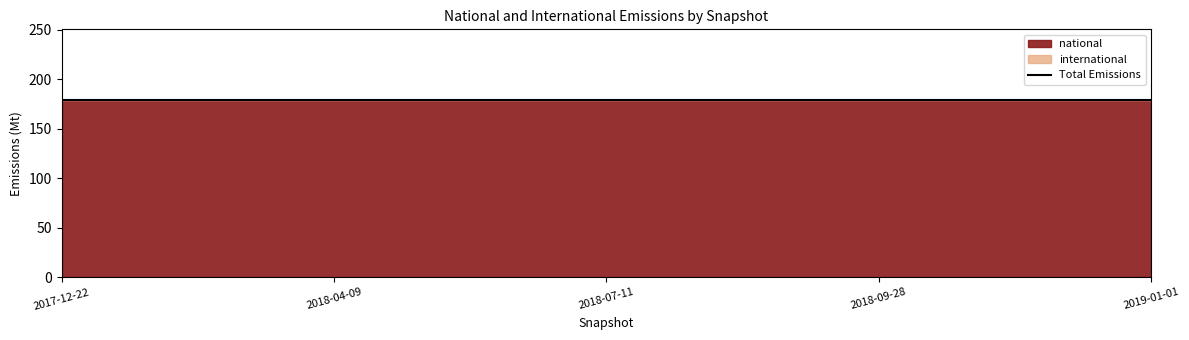

Rank the series at 2019-01-01 from lowest to highest value.

international, national